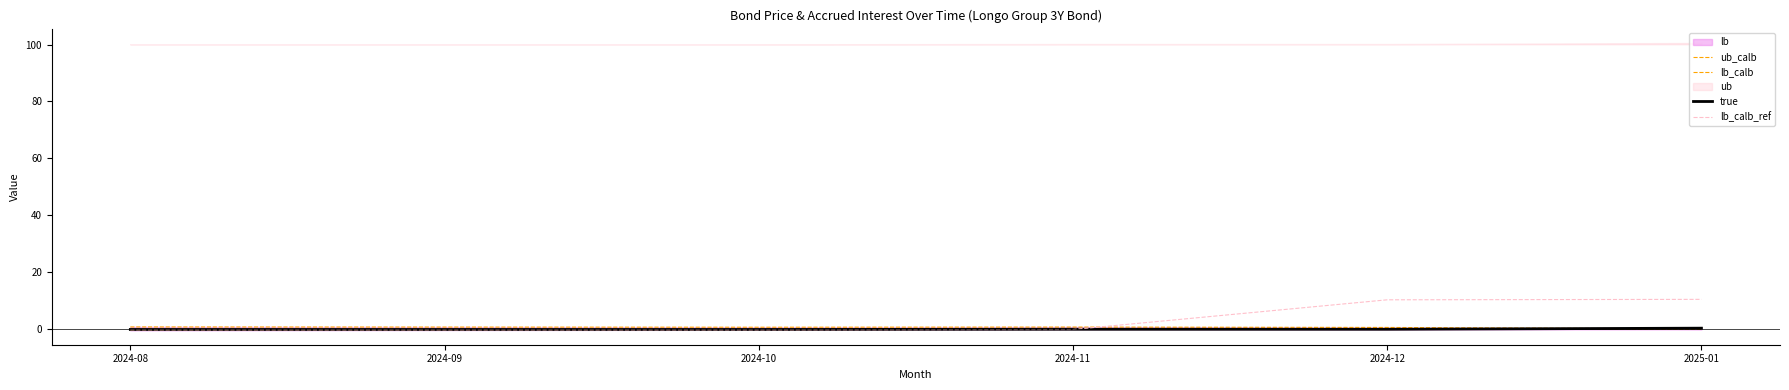

True or false: lb_calb_ref has a value of -0.3 at 2024-10.

True